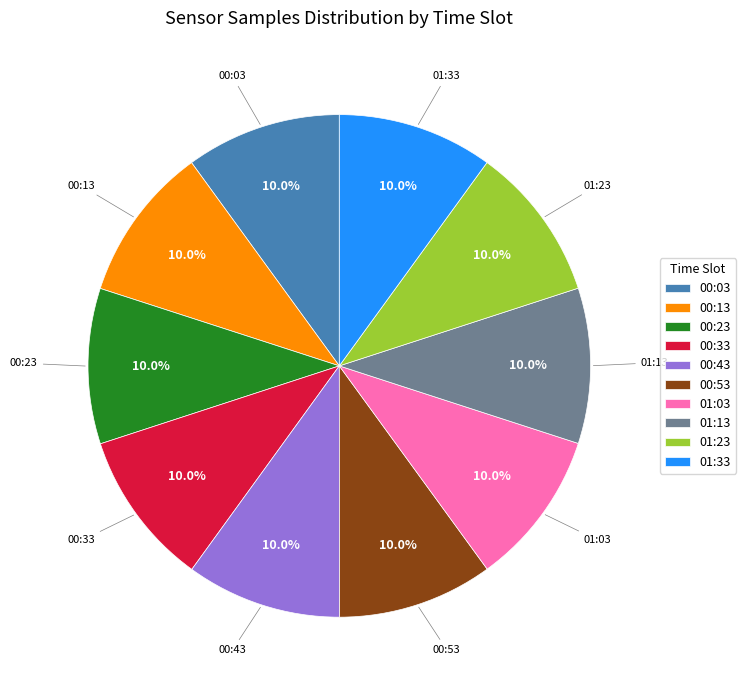

Combined, do 00:03 and 00:13 account for over 50%?

No